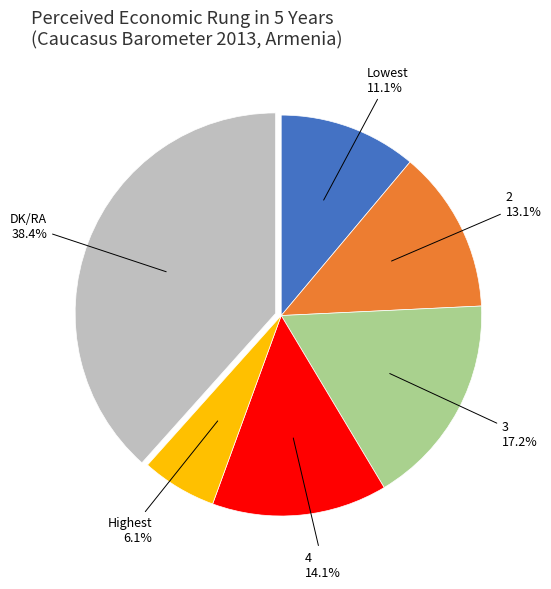

To the nearest percent, what is the difference between the 3 and 2 slice percentages?

4%